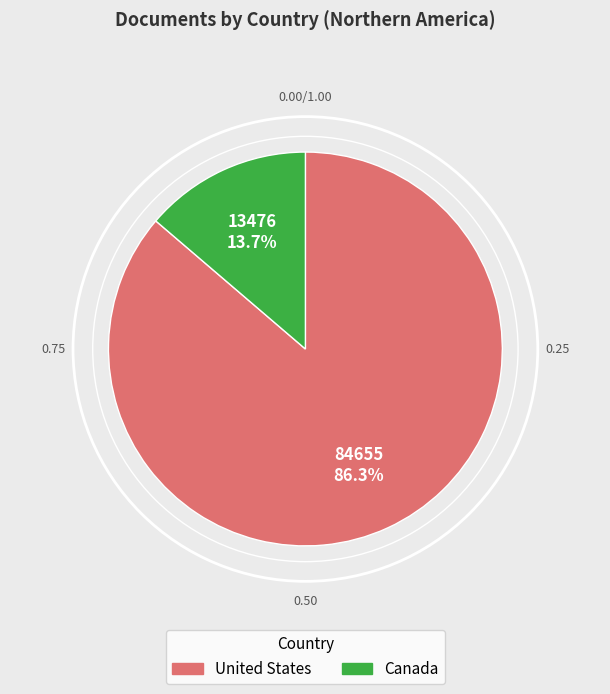

Which slice is the smallest?

Canada